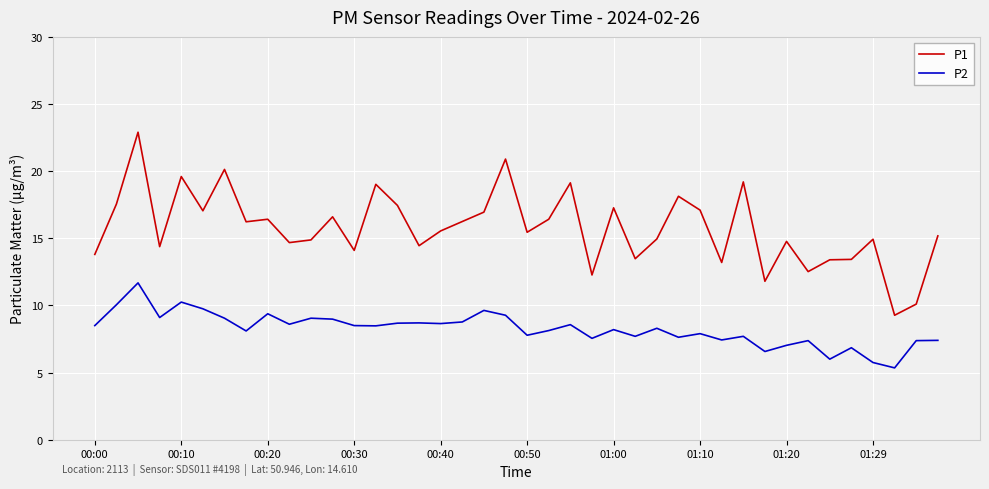

True or false: P1 has more than 2 interior local peaks.

True